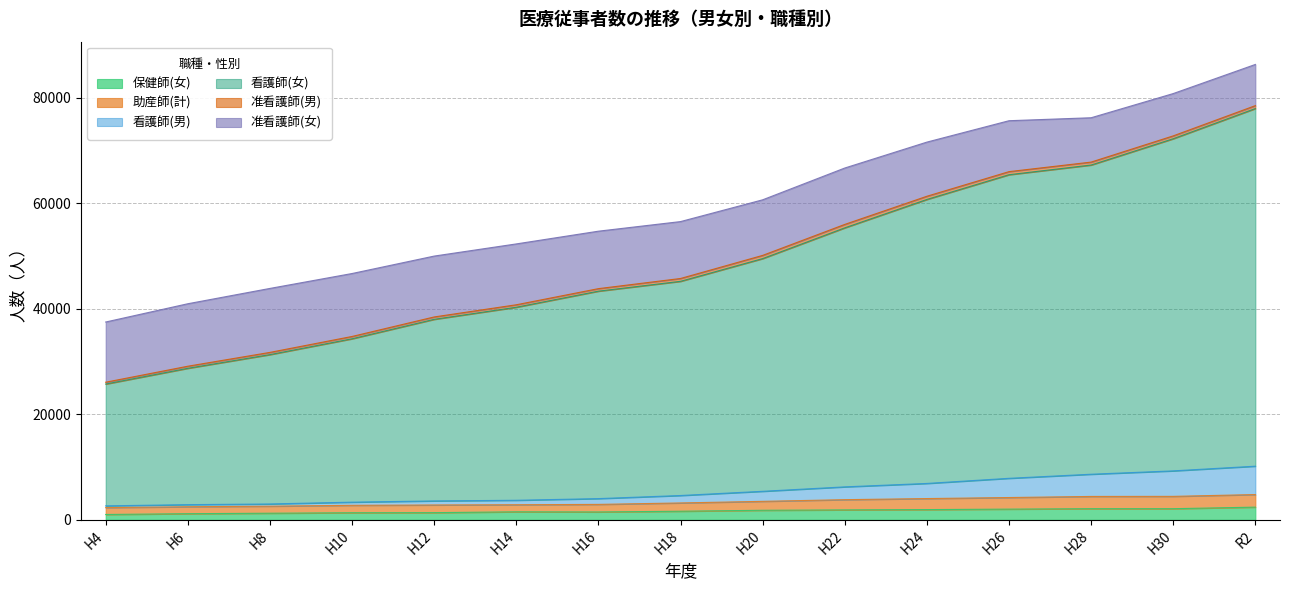

The value of 保健師(女) at R2 is 2399. True or false?

True